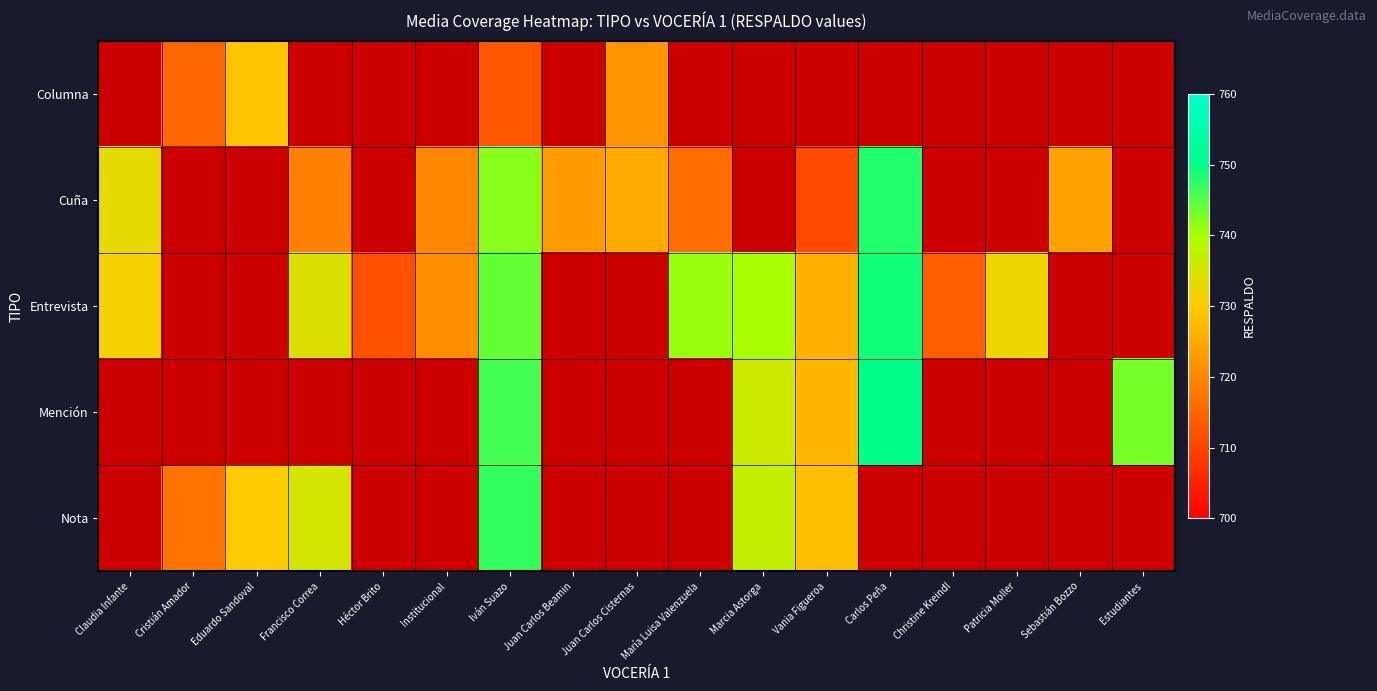

At which category is the sum across all series the highest?

Iván Suazo